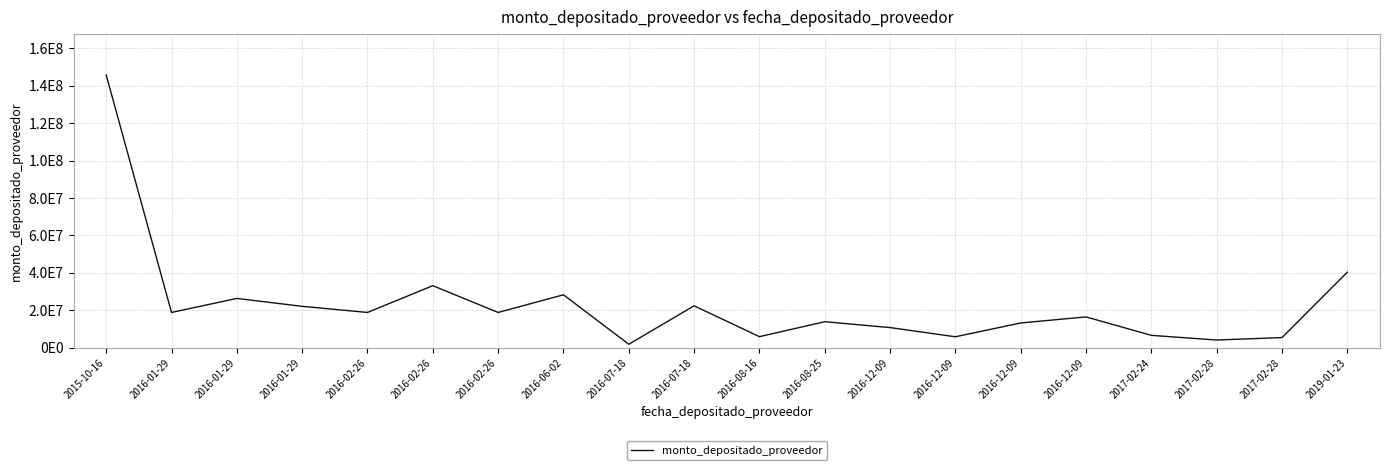

Does the chart have visible grid lines?

Yes